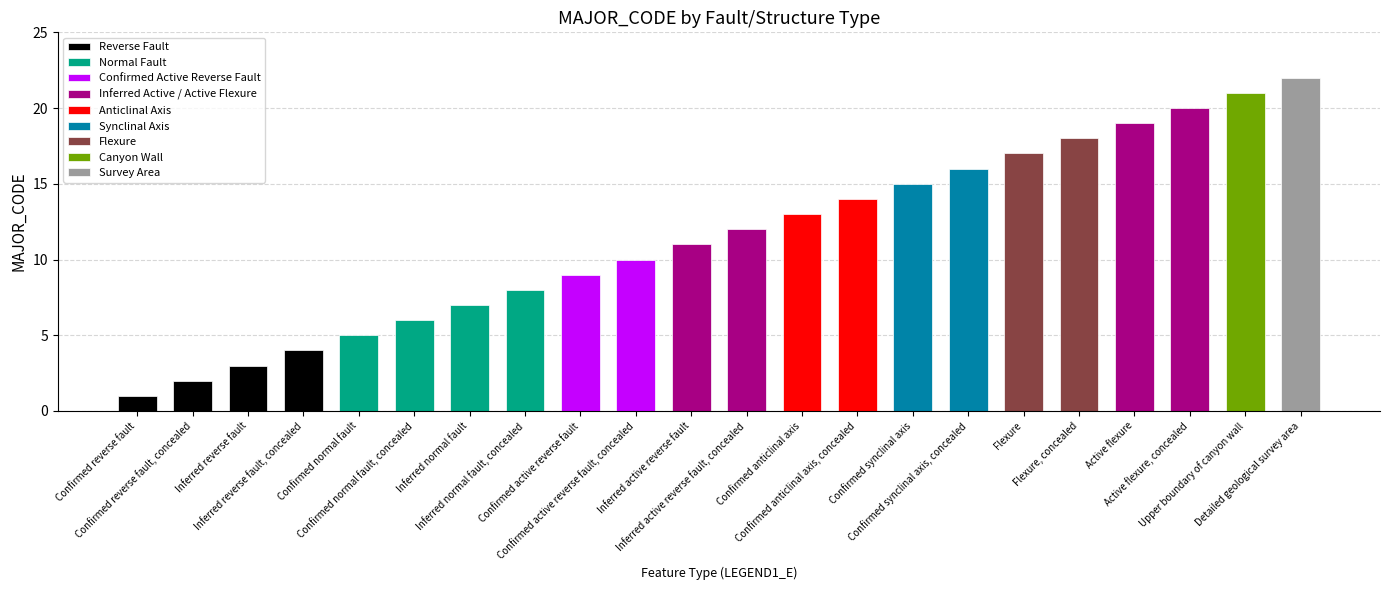

What position from the right is Upper boundary of canyon wall?

2